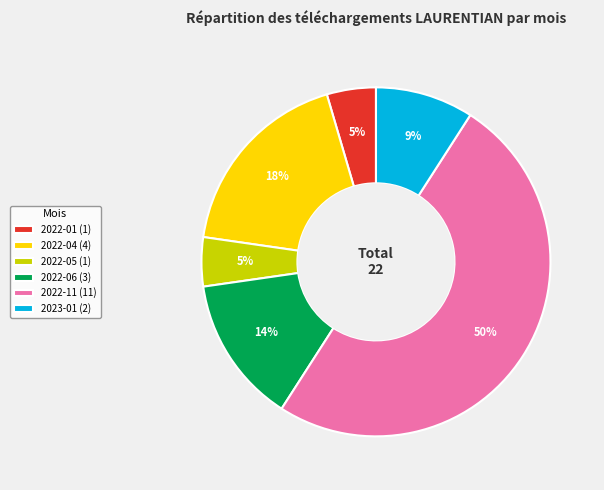

To the nearest percent, what is the difference between the largest and smallest slice percentages?

45%